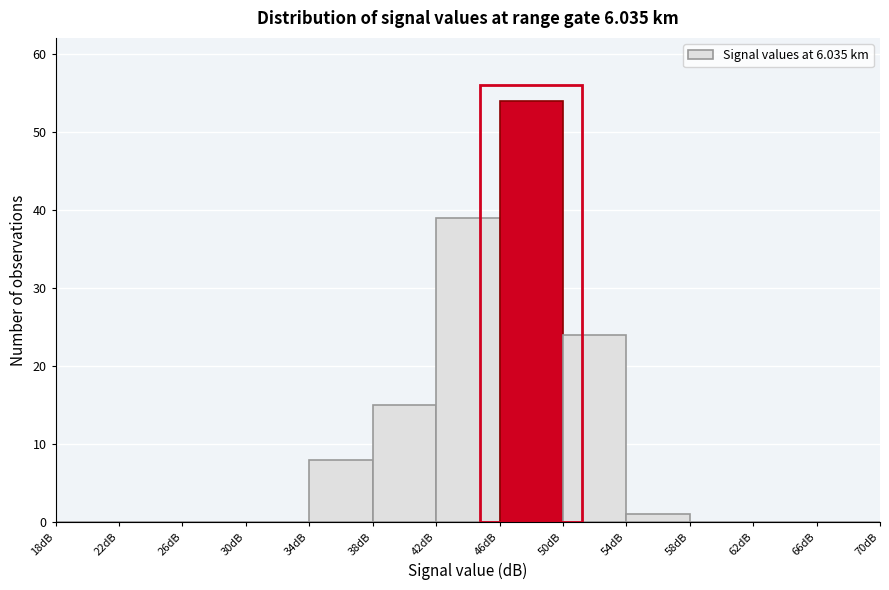

Reading left to right, transcribe this chart: for each bar, give the range it covers on the x-axis and its height. The values are not printed on the chart, so give them approximately, as read against the axis.

18 to 22: 0
22 to 26: 0
26 to 30: 0
30 to 34: 0
34 to 38: 8
38 to 42: 15
42 to 46: 39
46 to 50: 54
50 to 54: 24
54 to 58: 1
58 to 62: 0
62 to 66: 0
66 to 70: 0